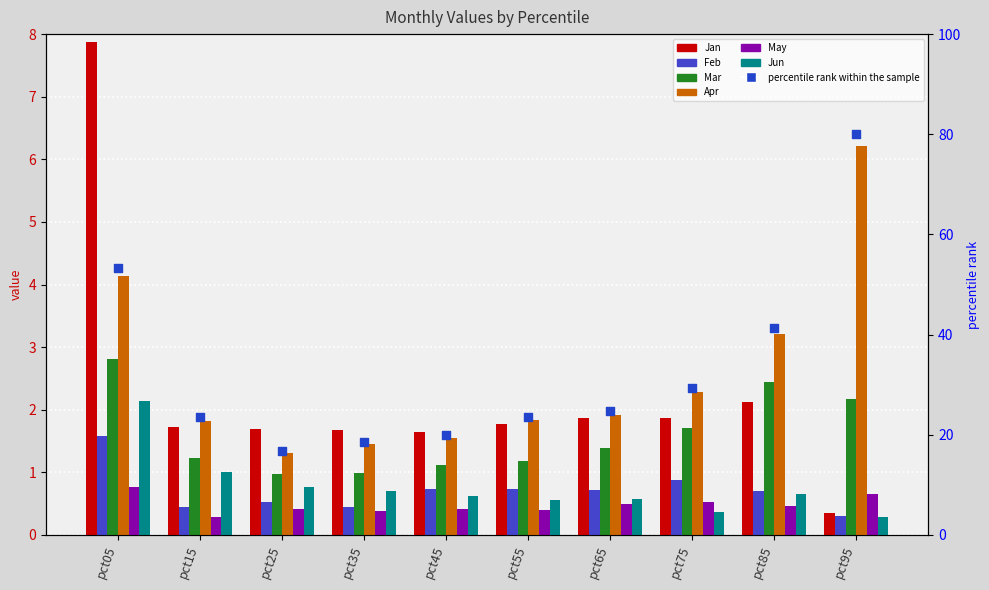

At which category is the sum across all series the highest?

pct05